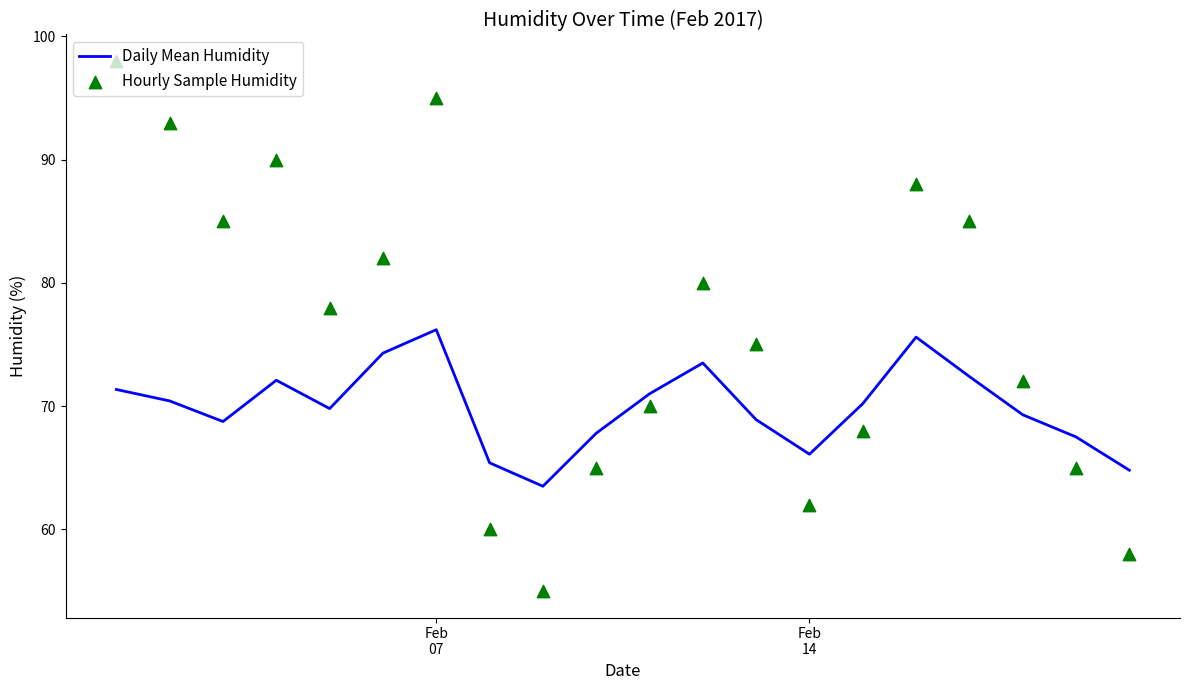

At how many categories does at least one series exceed 83?

7